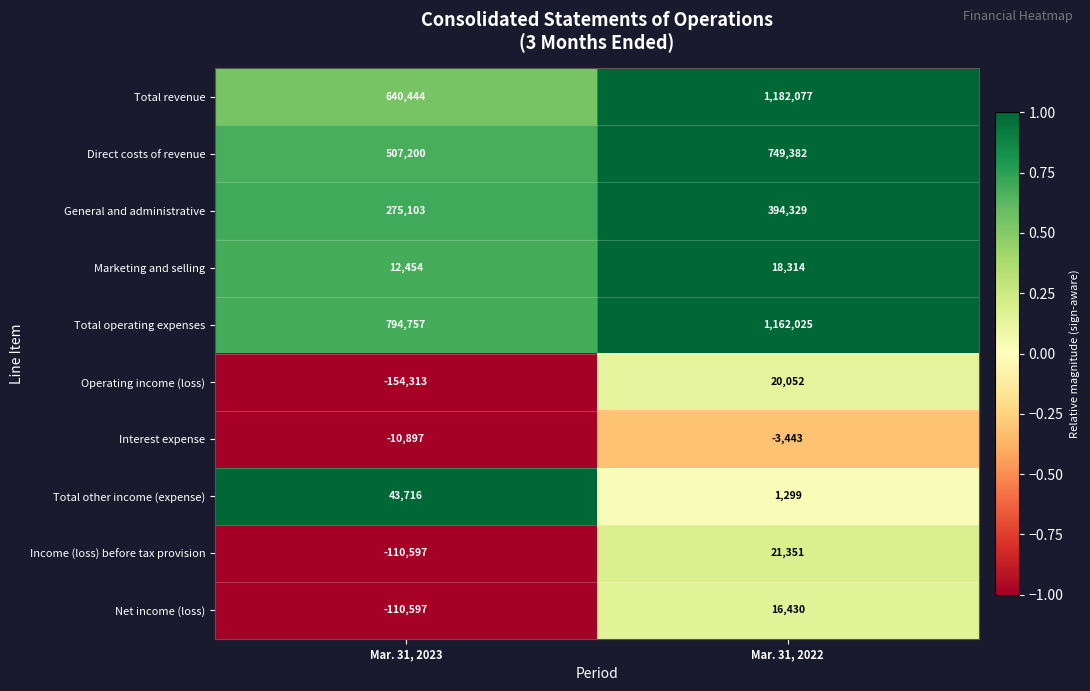

Where is Direct costs of revenue nearest to the value 628291?

Mar. 31, 2023